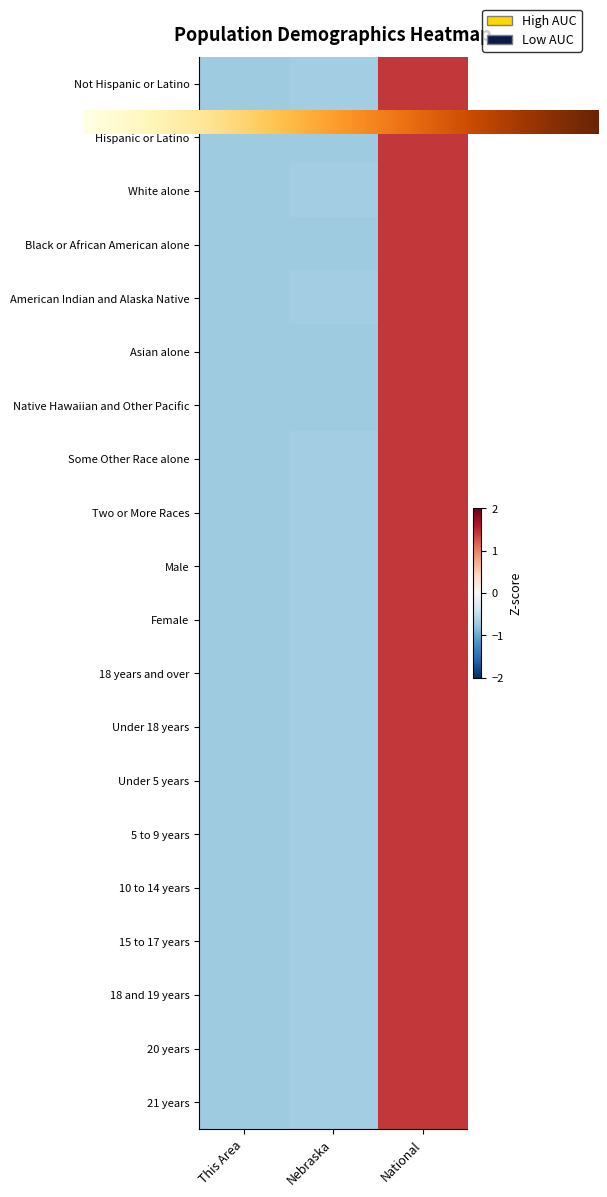

True or false: 20 years has a value of 1.4 at National.

True